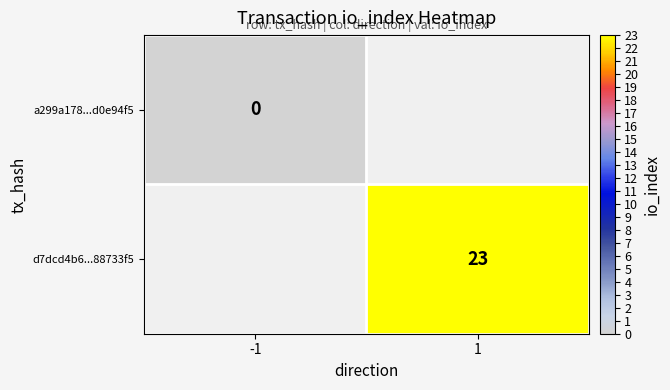

True or false: d7dcd4b6...88733f5 has a value of 9 at 1.

False